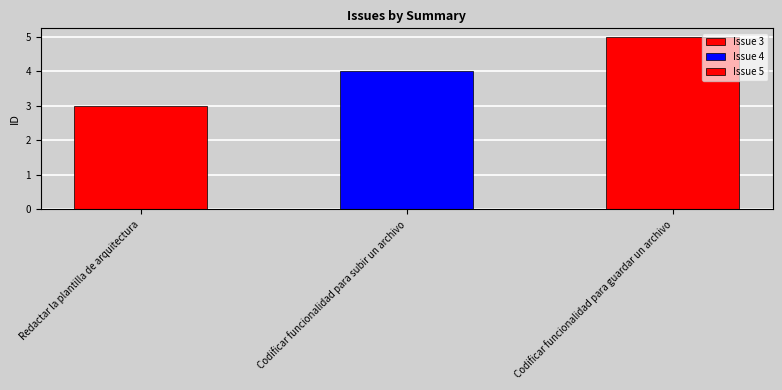

What is the value of the 3rd bar from the left?

5